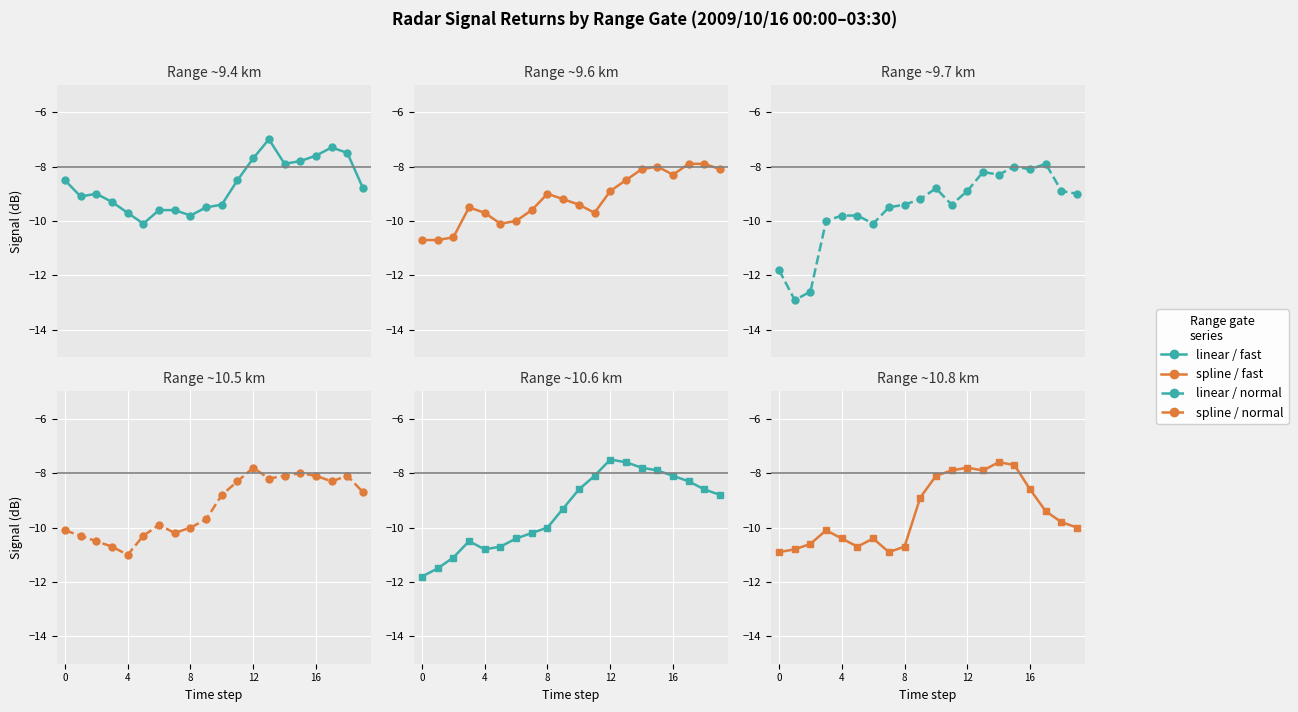

What is the average value of the spline series?

-9.2